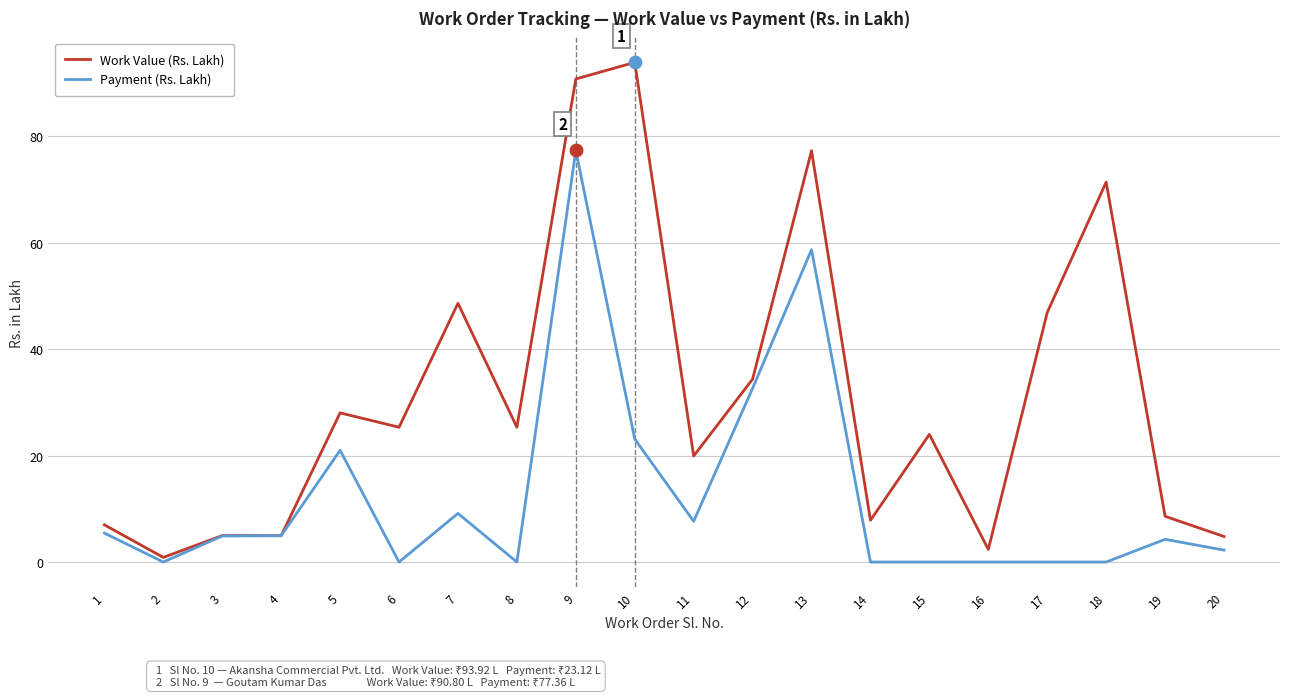

What is the total value across all series at 7?

57.8